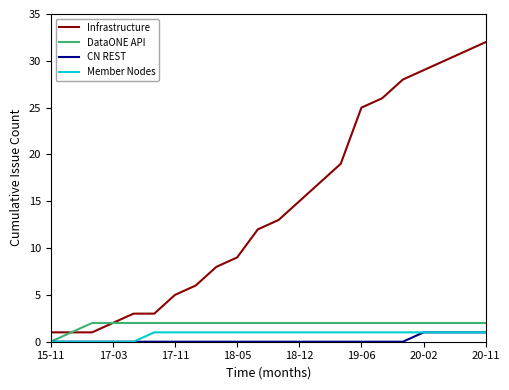

True or false: Member Nodes and Infrastructure cross at least once.

False